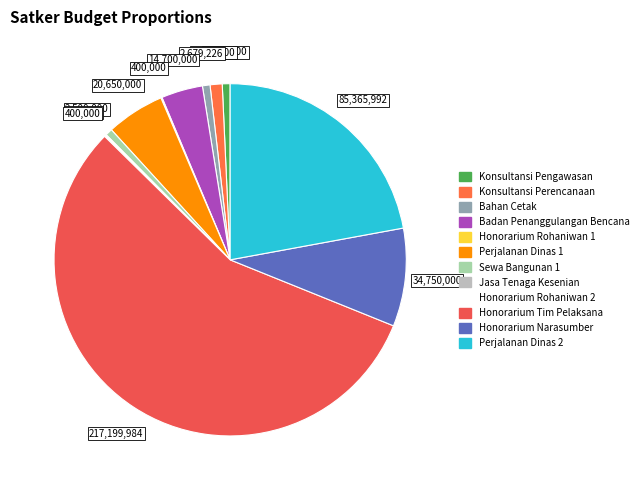

Count the number of slices in the pie.

12